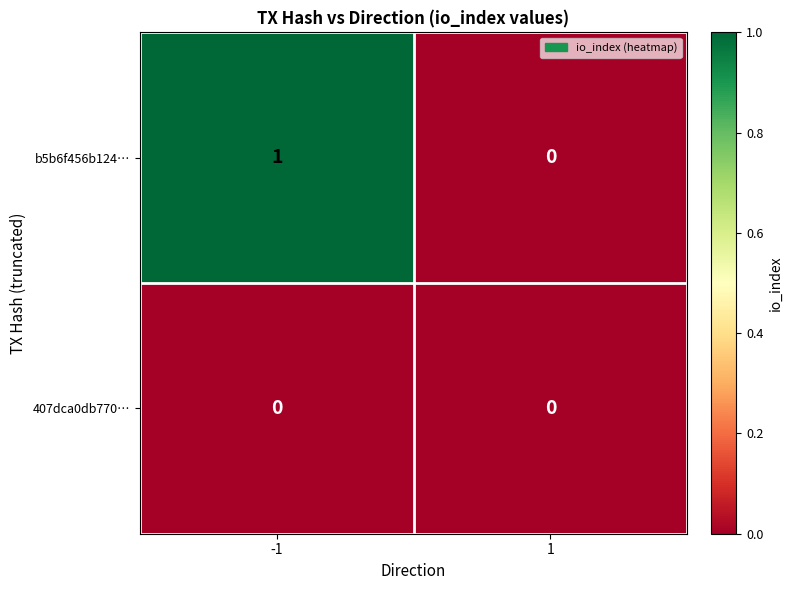

Rank the series by their average value, from lowest to highest.

407dca0db770…, b5b6f456b124…